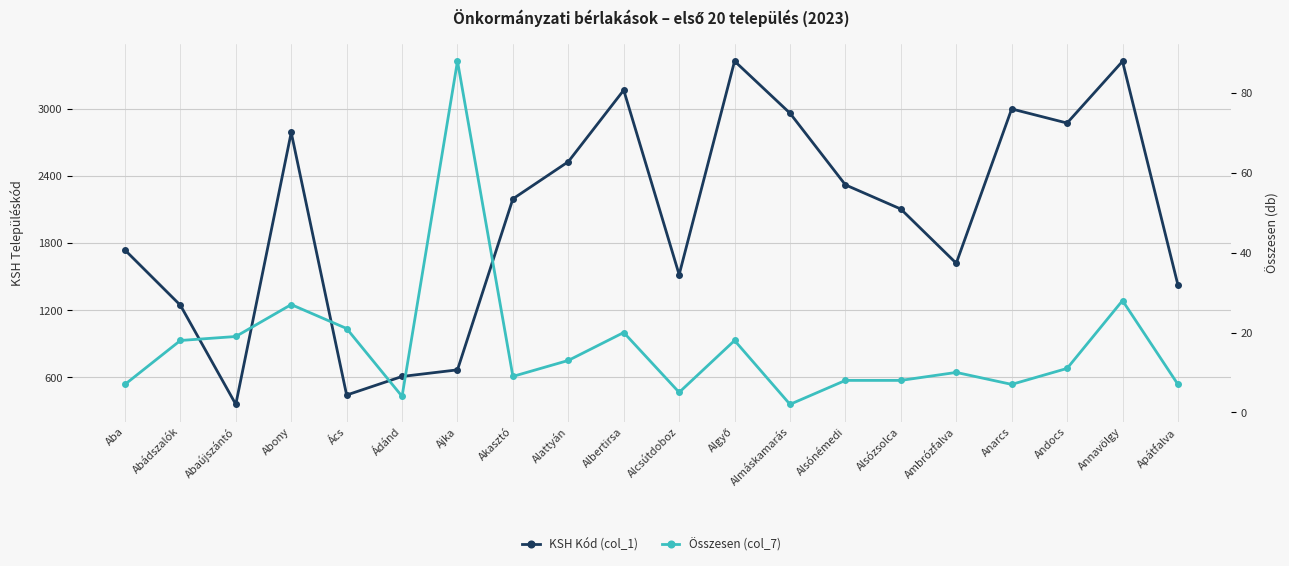

Which series has the largest range (max minus min)?

KSH Kód (col_1)